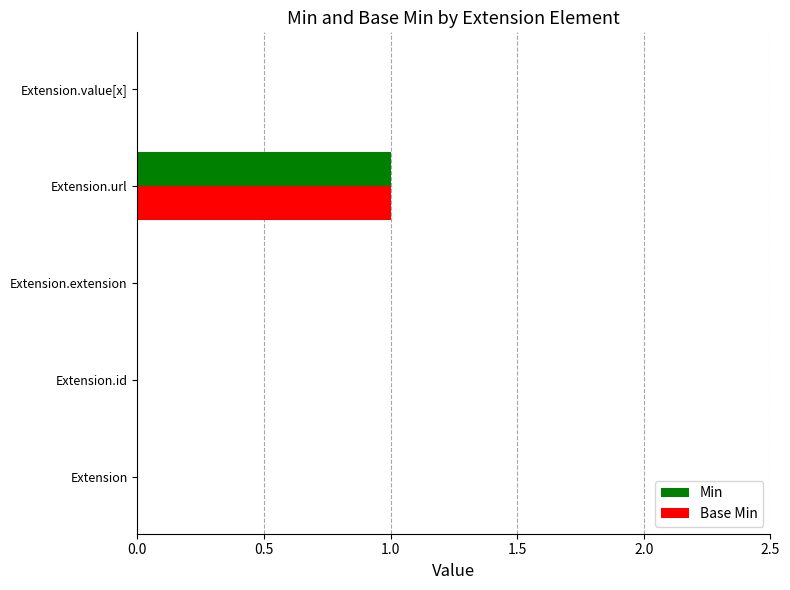

The Base Min series shows -1 at Extension.id. True or false?

False